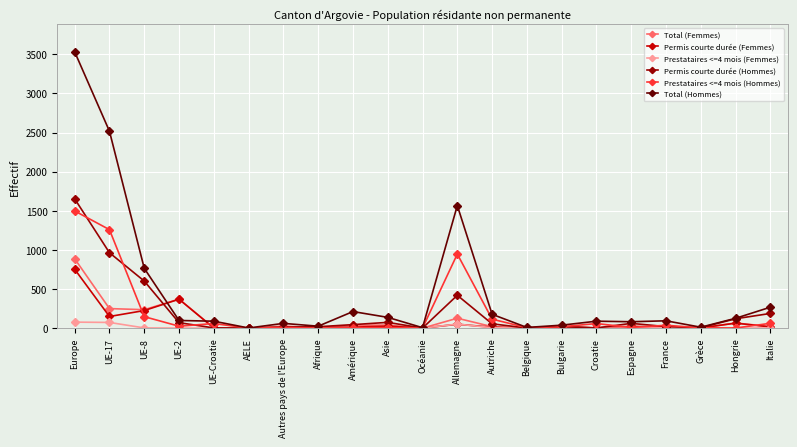

How many lines are shown in the chart?

6